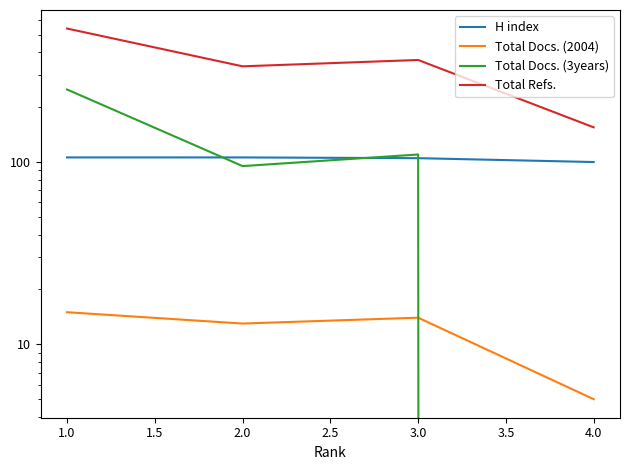

At how many categories does at least one series exceed 503?

1